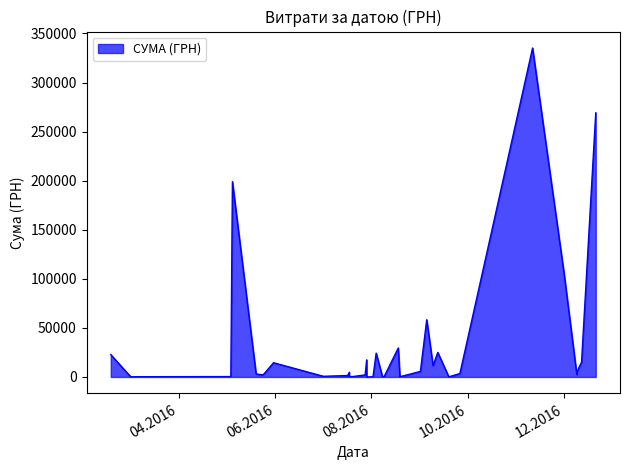

What is the change in value from 18.02.2016 to 11.11.2016?

+312467.4